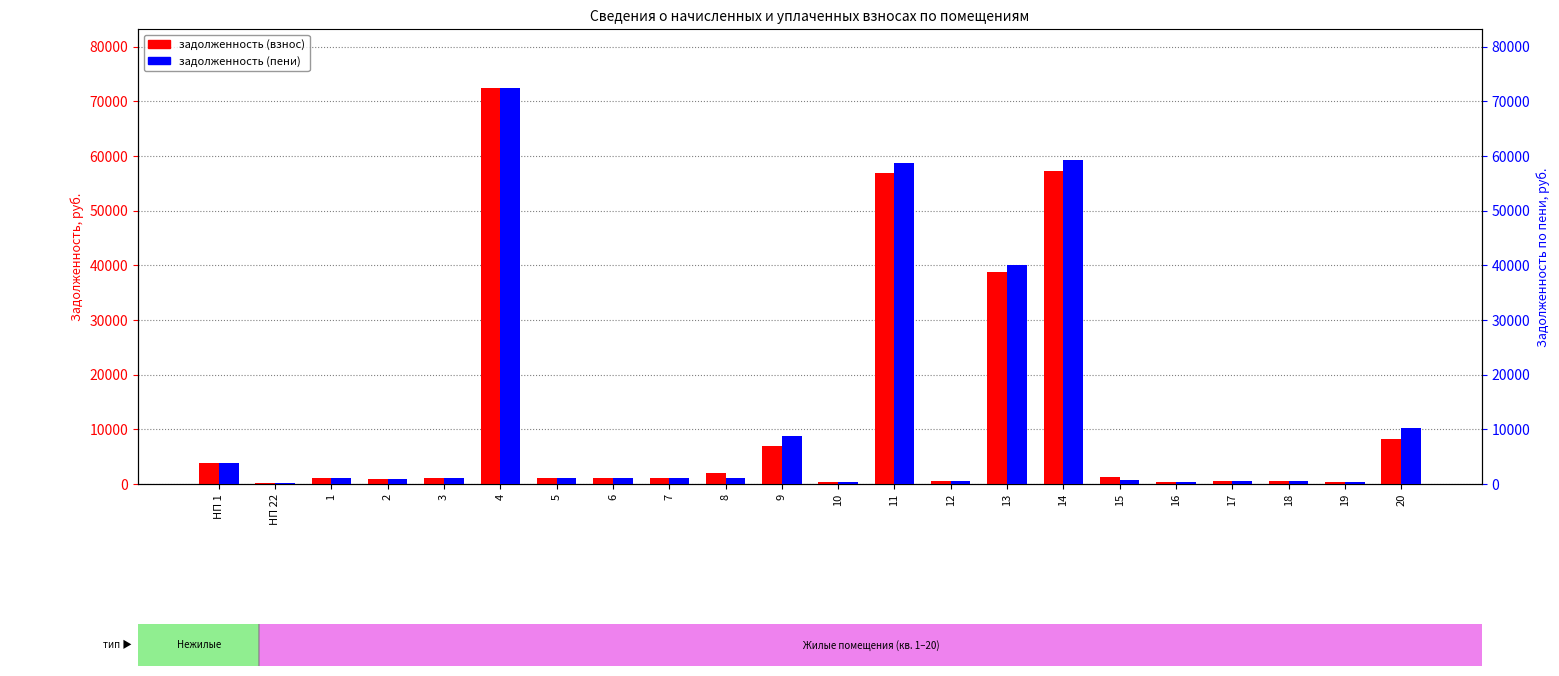

What position from the right is 11?

10